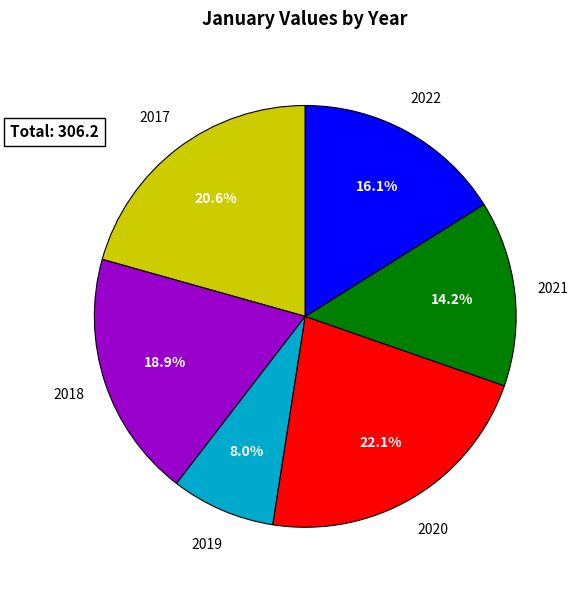

Is there any slice that represents more than half of the pie?

No